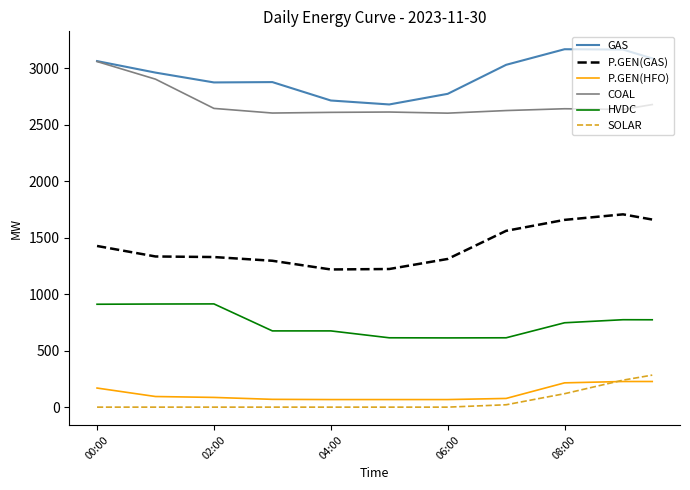

Rank the series by their maximum value, from lowest to highest.

P.GEN(HFO), SOLAR, HVDC, P.GEN(GAS), COAL, GAS